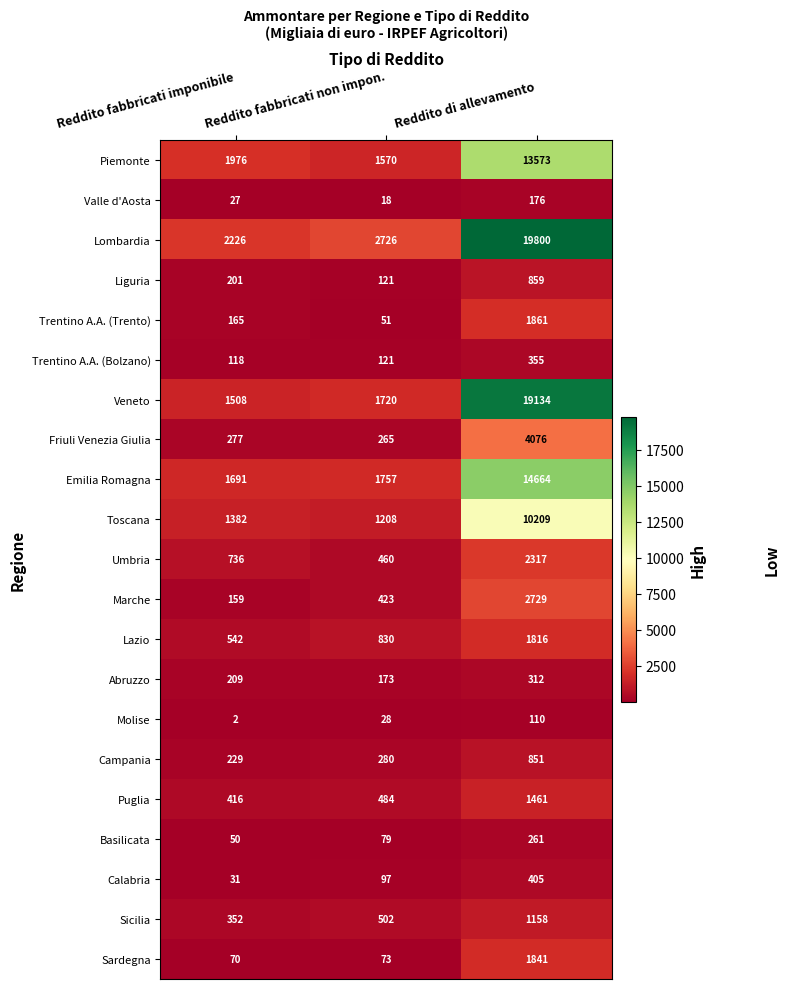

Which series has the largest range (max minus min)?

Veneto